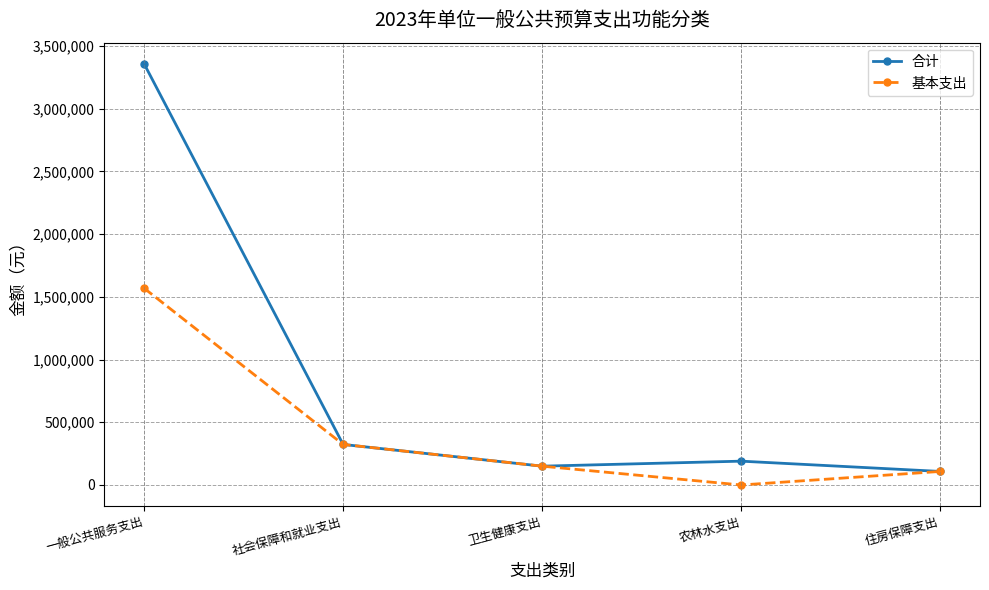

Which series has the largest total across all categories?

合计